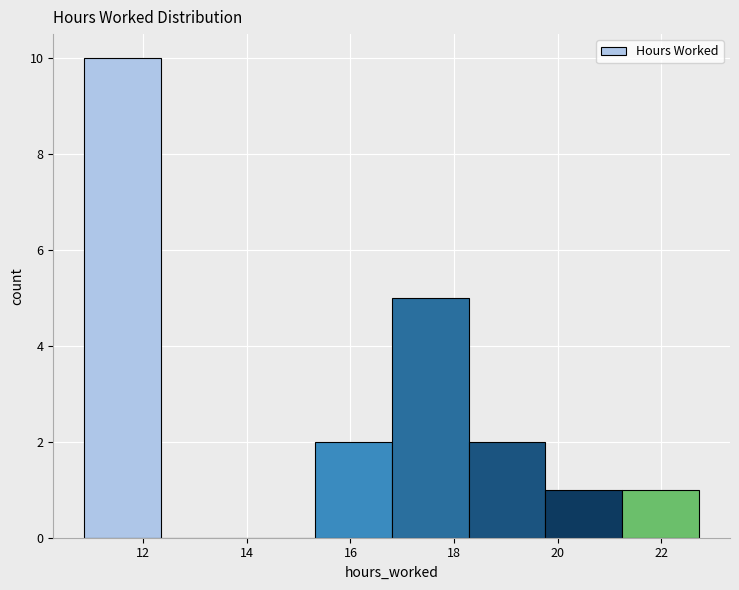

What is the height of the bar covering 10.8 to 12.4 on the x-axis? Neither the bar edges nor the heights are printed on the chart, so give them approximately, as read against the axes.

10